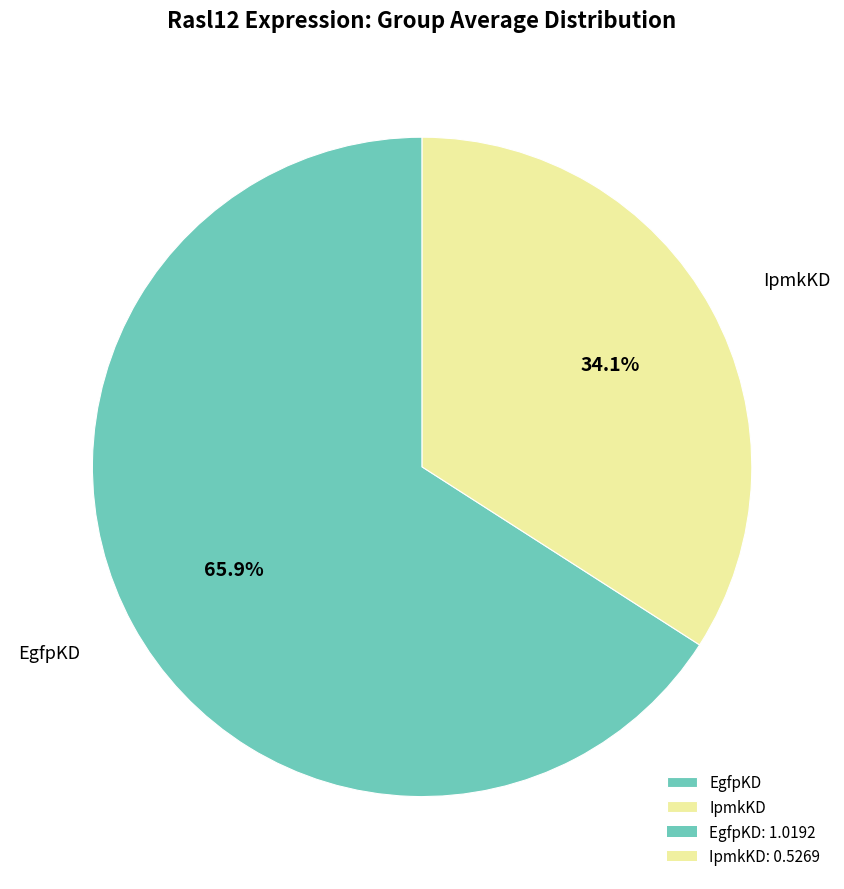

To the nearest percent, what is the combined percentage of IpmkKD and EgfpKD?

100%